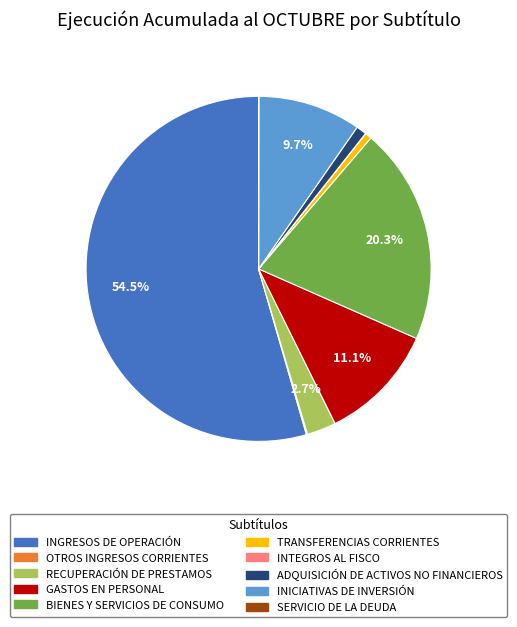

Which slice represents more than half of the pie?

INGRESOS DE OPERACIÓN